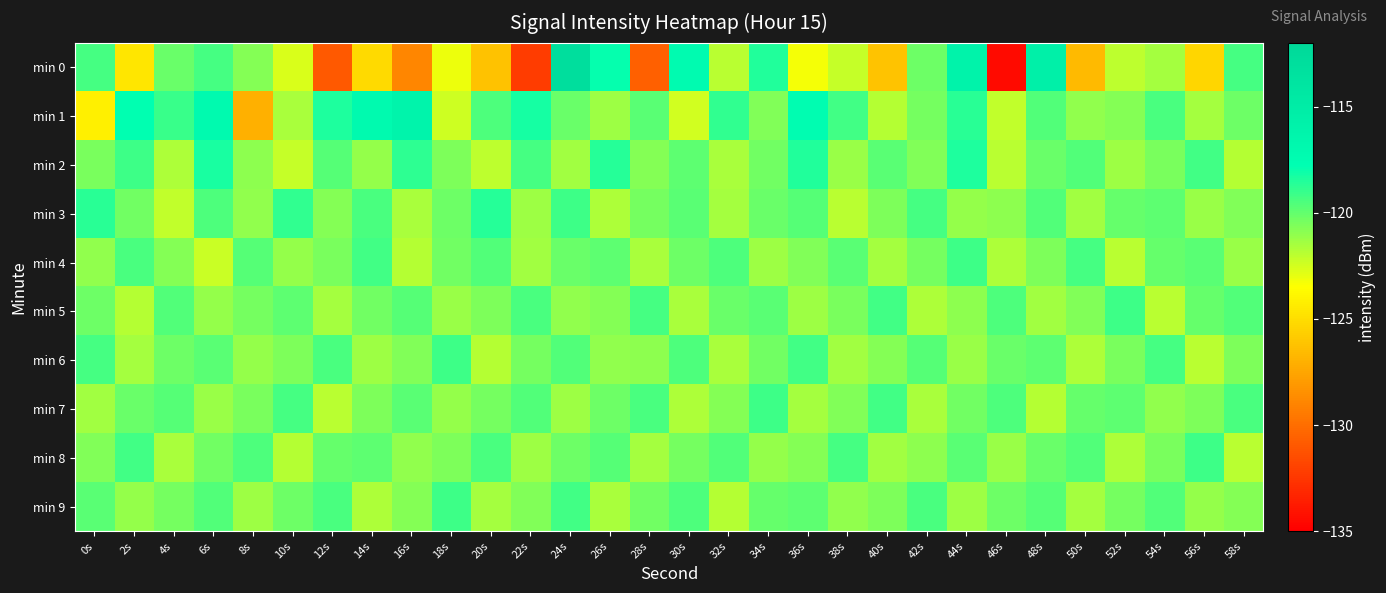

Rank the series by their maximum value, from lowest to highest.

min 4, min 5, min 6, min 7, min 8, min 9, min 3, min 2, min 1, min 0